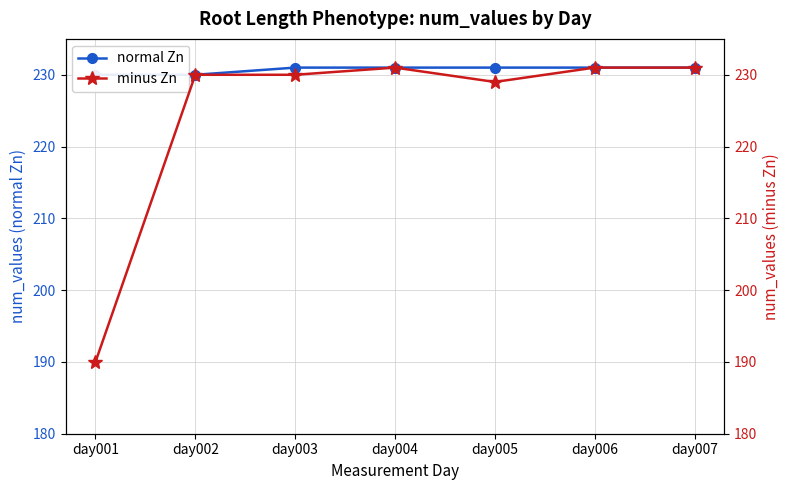

Rank the series at day003 from lowest to highest value.

minus Zn, normal Zn